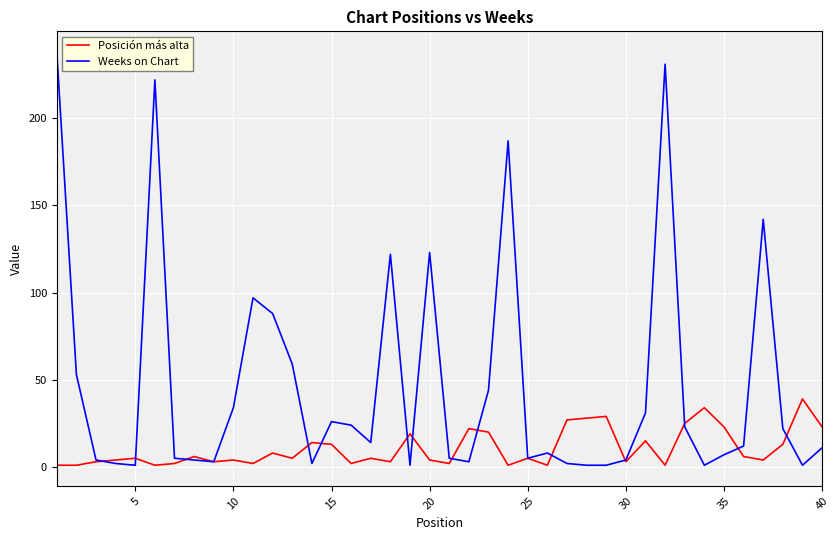

Rank the series by their maximum value, from lowest to highest.

Posición más alta, Weeks on Chart